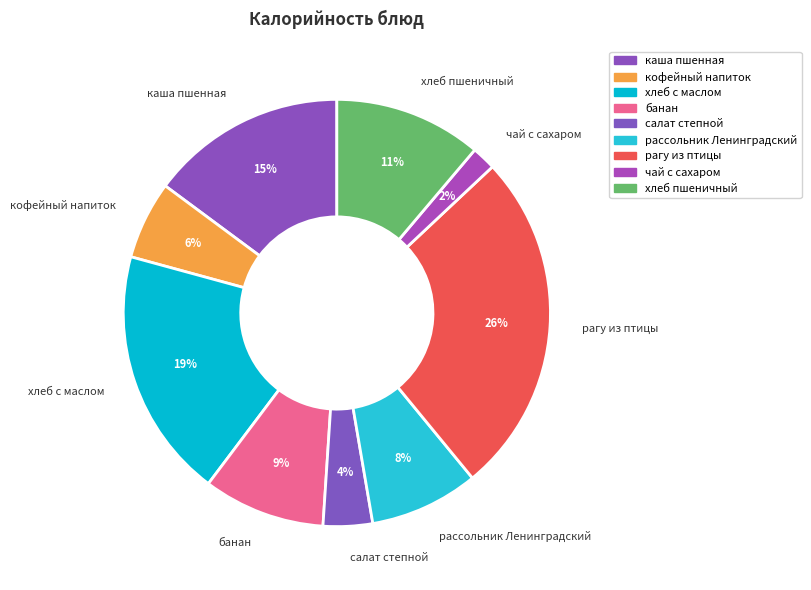

Count the number of slices in the pie.

9